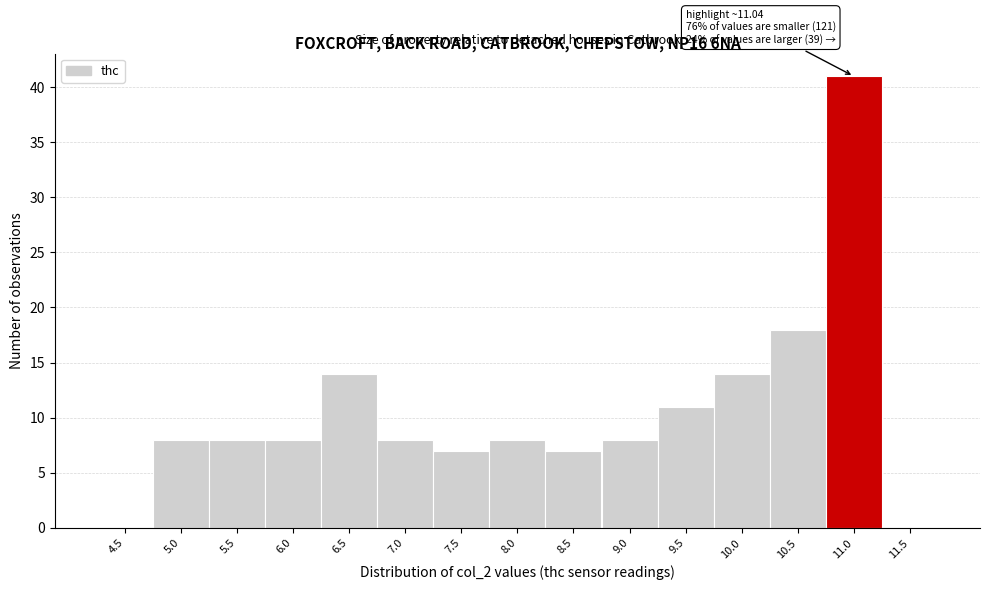

Reading left to right, extract all data points from this chart.

4.5=0	5.0=8	5.5=8	6.0=8	6.5=14	7.0=8	7.5=7	8.0=8	8.5=7	9.0=8	9.5=11	10.0=14	10.5=18	11.0=41	11.5=0